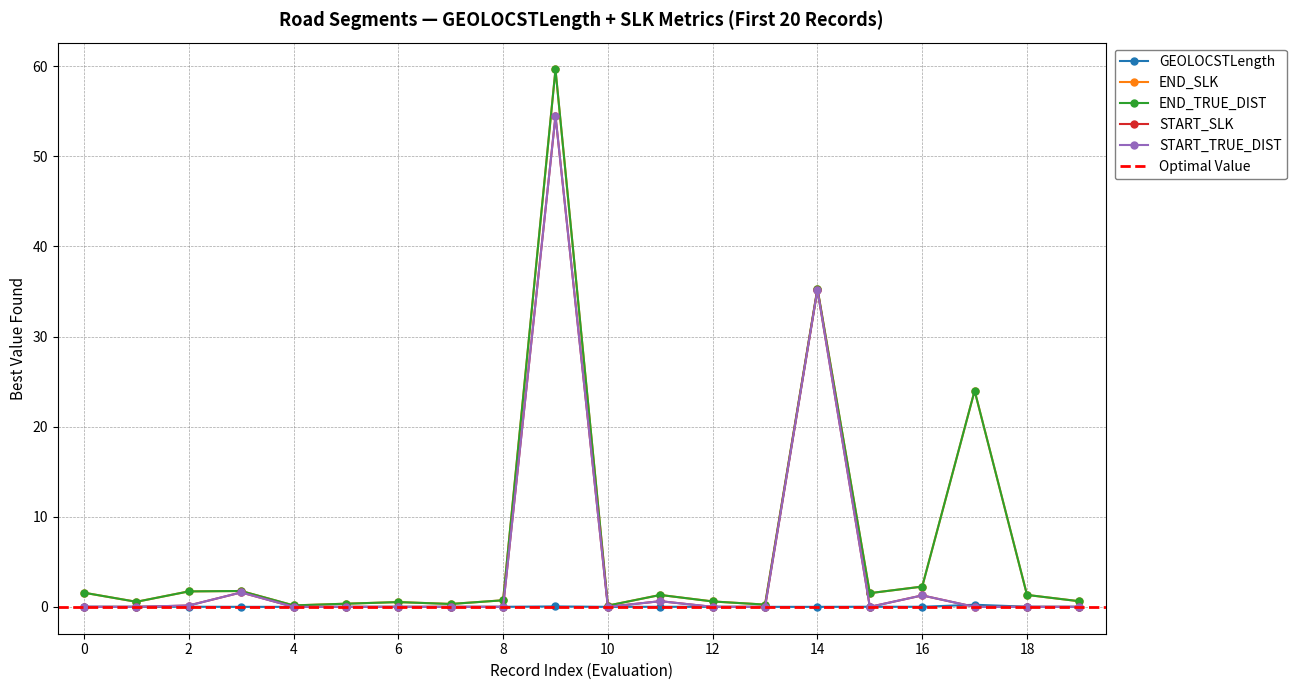

Which series has the widest spread of values?

END_SLK